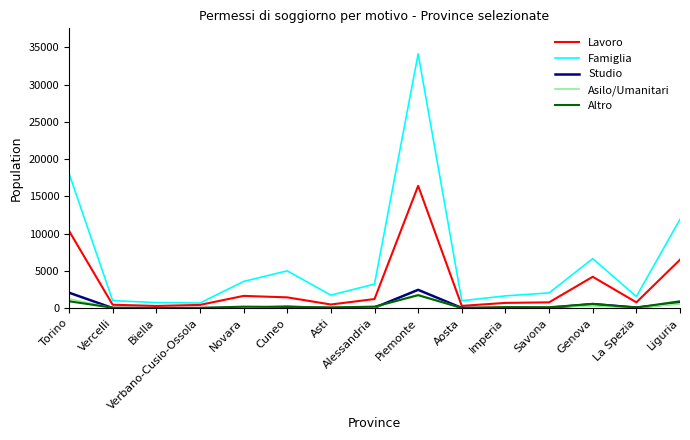

The Studio series shows 875 at Piemonte. True or false?

False